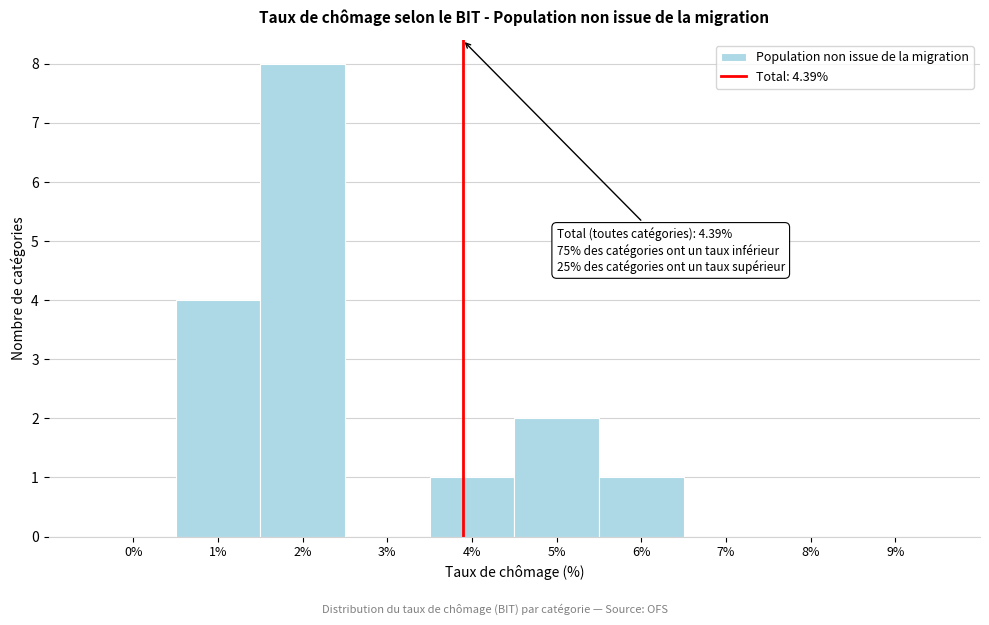

Reading left to right, extract all data points from this chart.

0%=0	1%=4	2%=8	3%=0	4%=1	5%=2	6%=1	7%=0	8%=0	9%=0